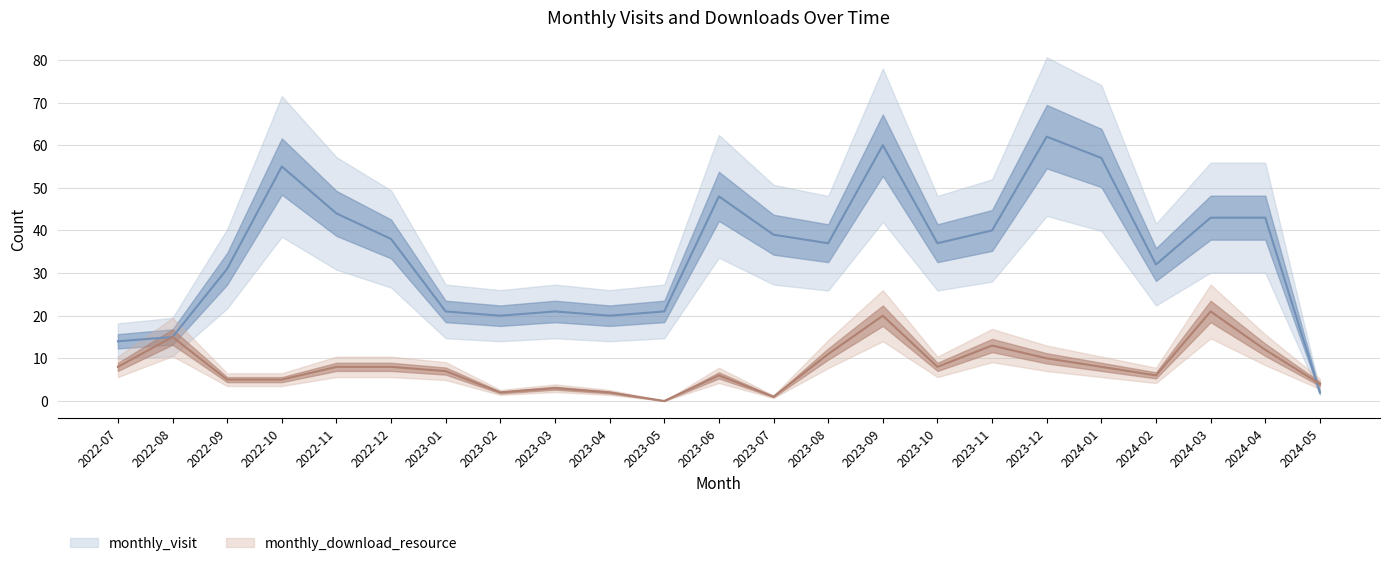

Is this an area chart (filled region under the line)?

No